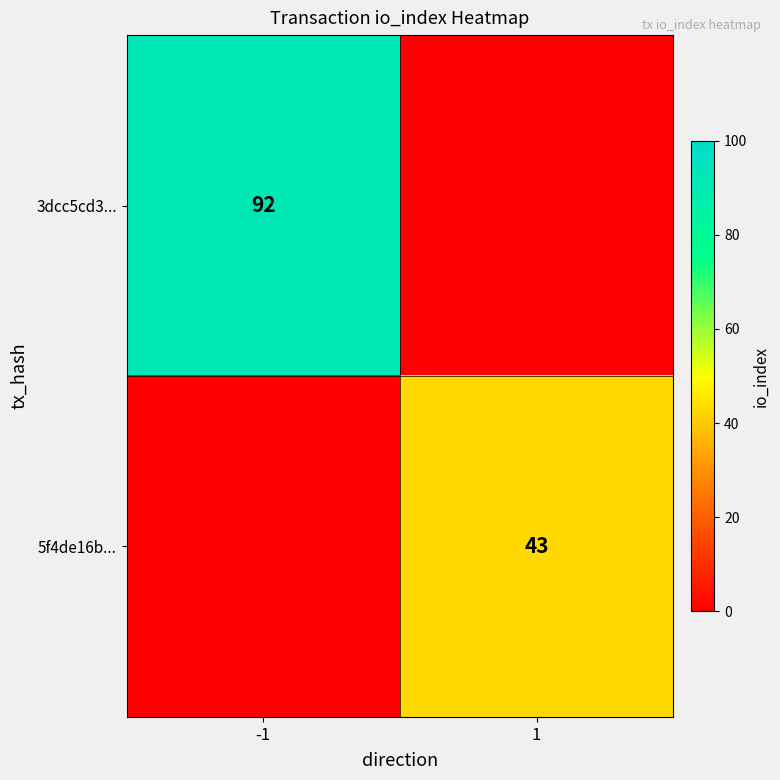

The value of 3dcc5cd3... at -1 is 139. True or false?

False